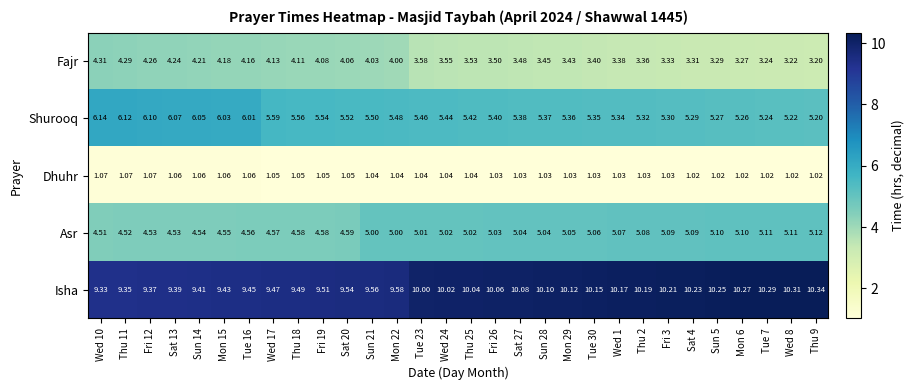

Which series changed the most between Sat 27 and Mon 29?

Fajr